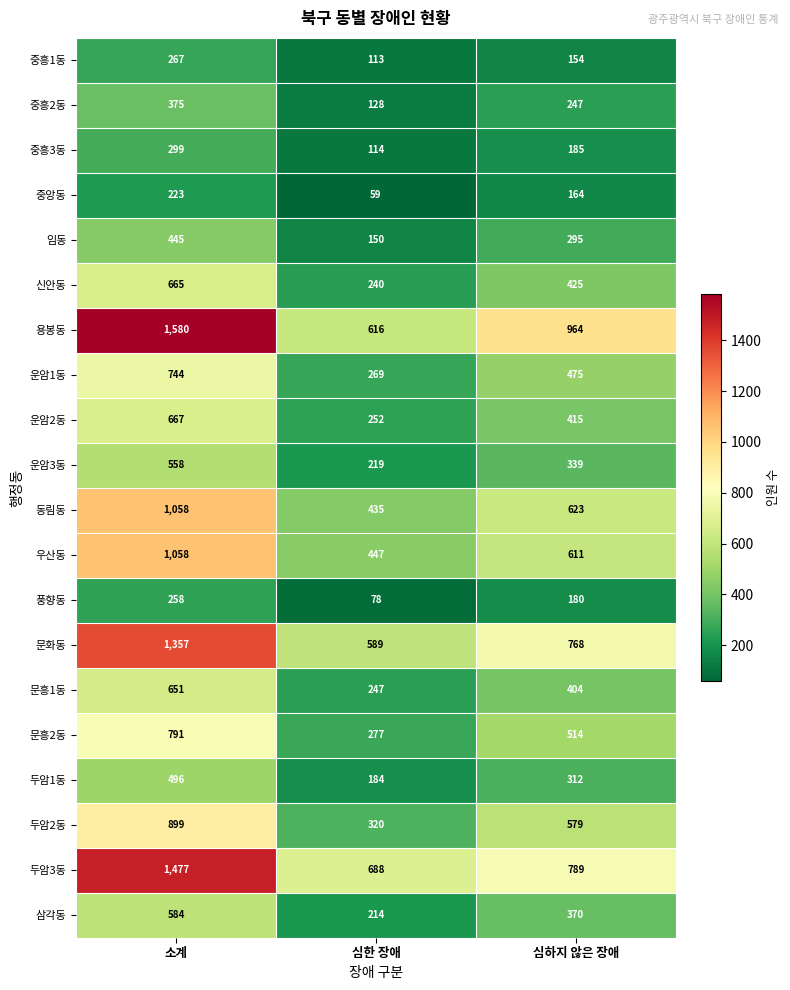

The value of 풍향동 at 소계 is 258. True or false?

True